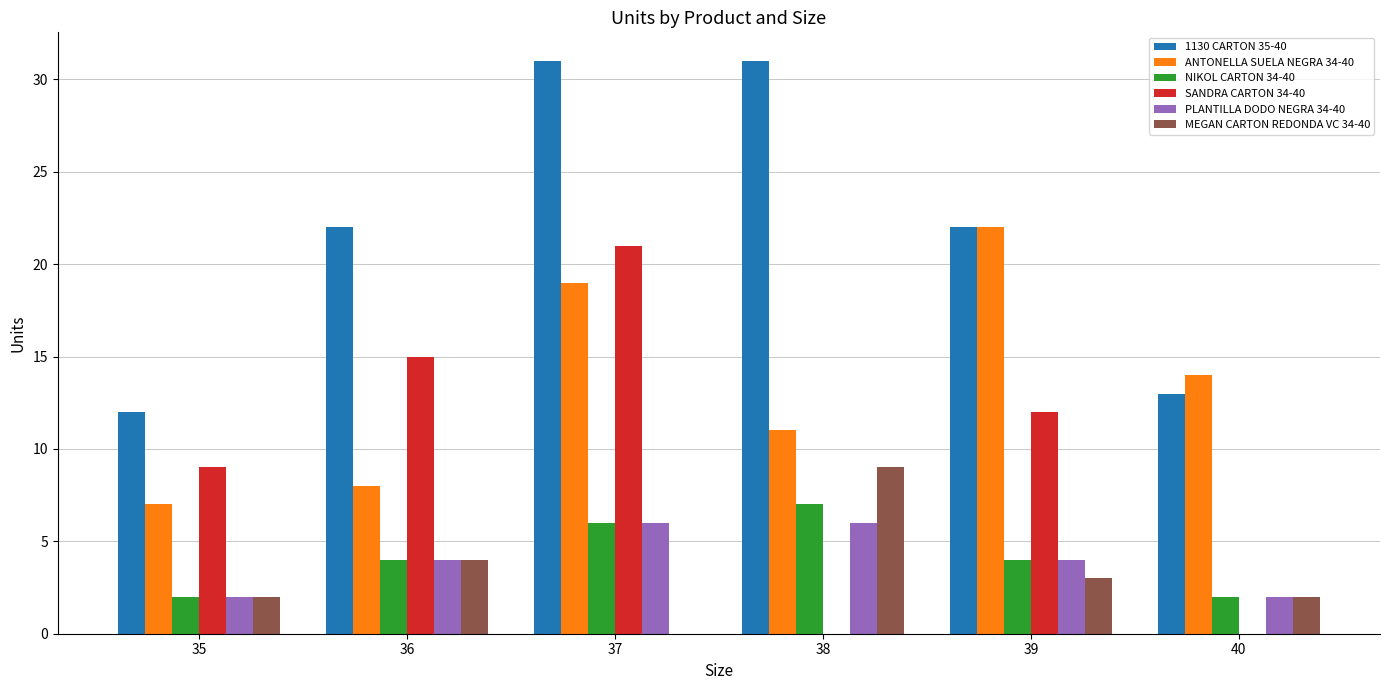

What is the spread (max minus min) of values at 36?

18